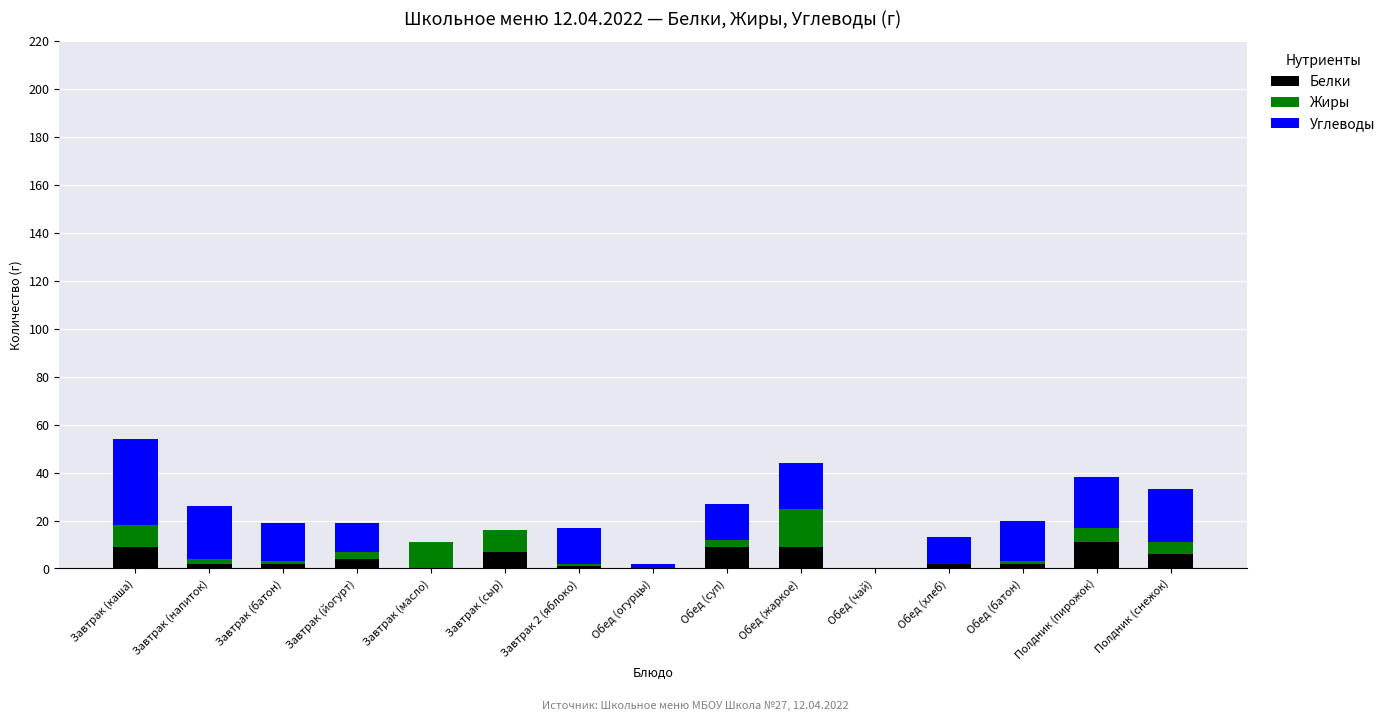

What is the highest value of the Белки series?

11